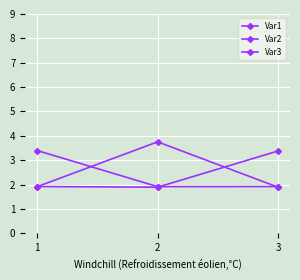

How many lines are shown in the chart?

3